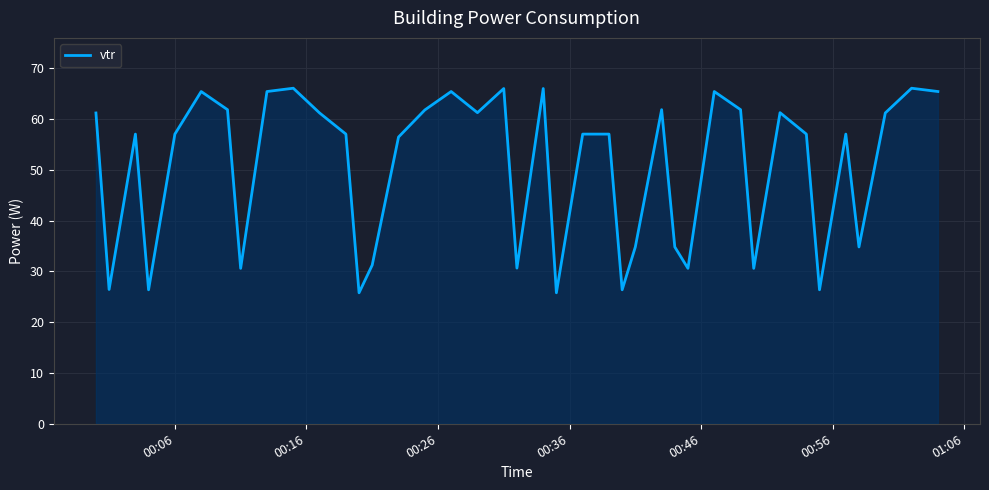

What is the smallest value displayed?

25.8